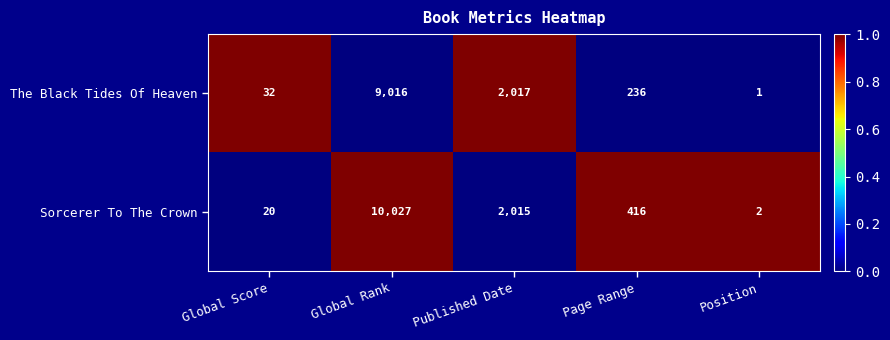

Between Global Rank and Published Date, which series saw the biggest shift?

Sorcerer To The Crown